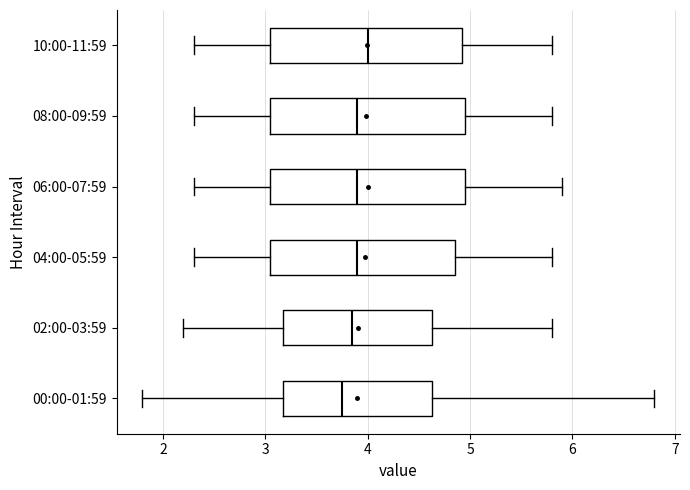

Where is the right edge of the box for 06:00-07:59 on the x-axis? The values are not printed on the chart, so give them approximately, as read against the axis.

5.0